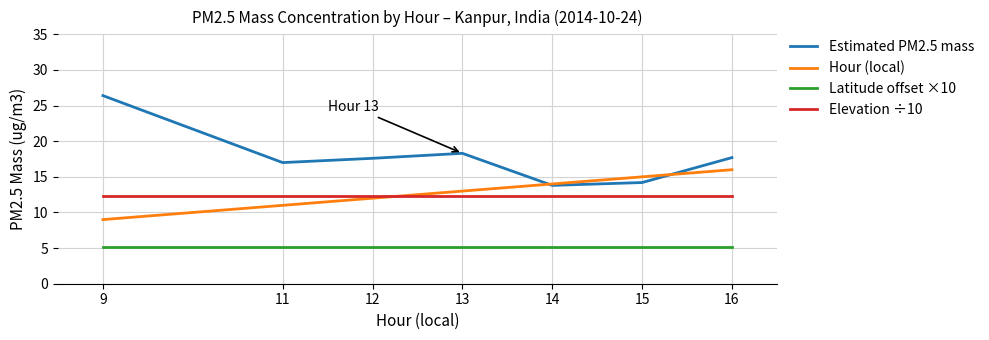

What is the difference between the Hour (local) values at 9 and 16?

7.0